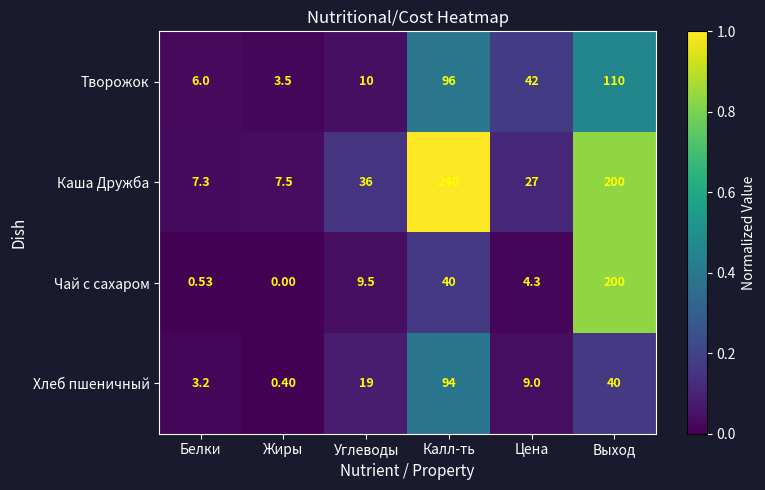

Where is Чай с сахаром nearest to the value 100?

Калл-ть